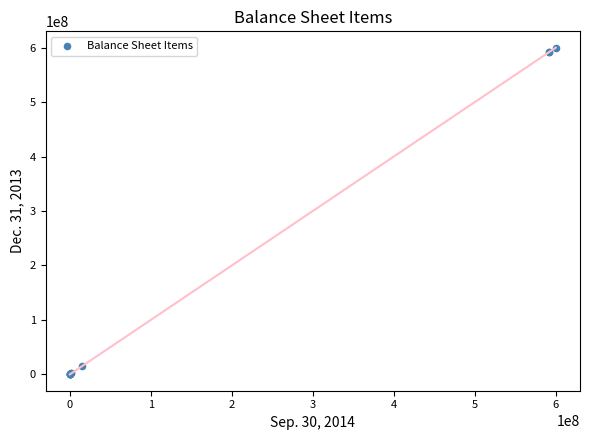

What Y value in the scatter plot is closest to 300000000?

15000000.0